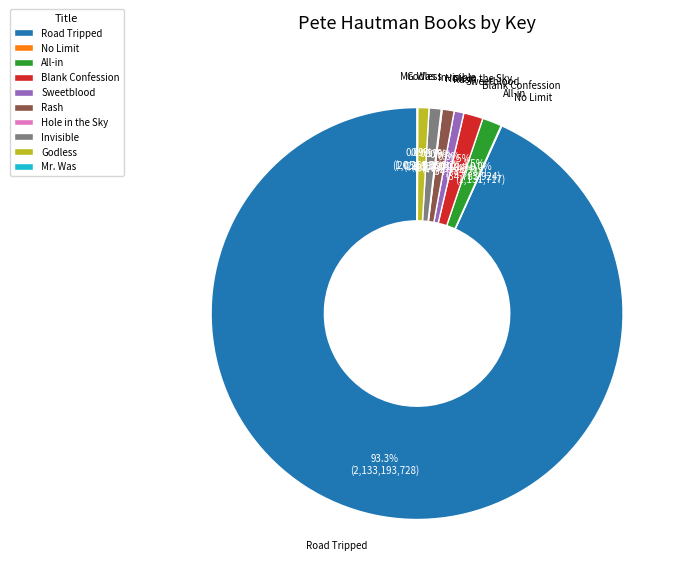

Which slice represents more than half of the pie?

Road Tripped